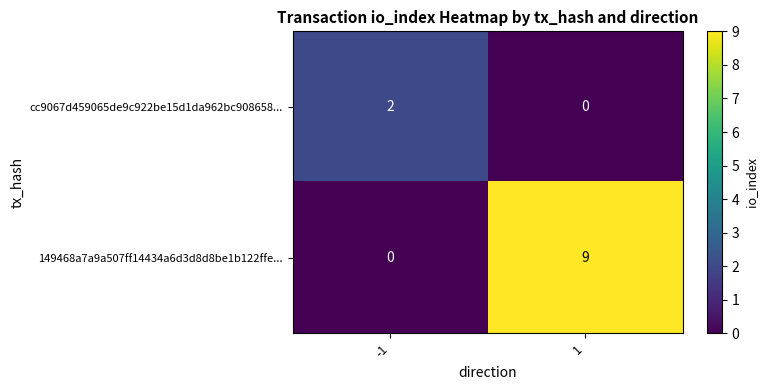

Count the number of categories in the chart.

2